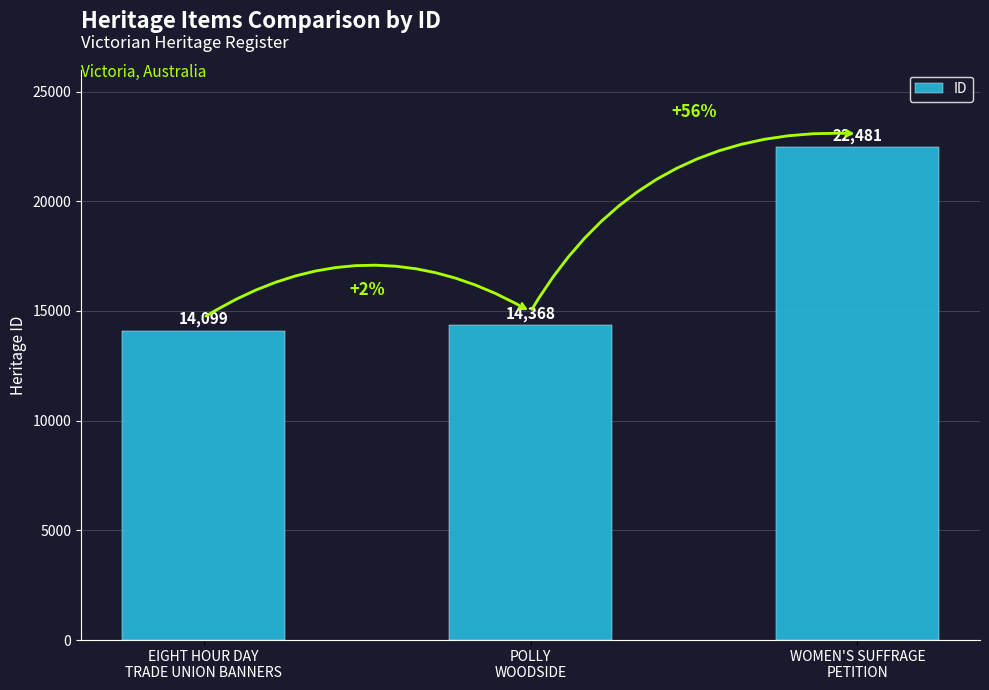

True or false: the data shows 7356 at POLLY
WOODSIDE.

False